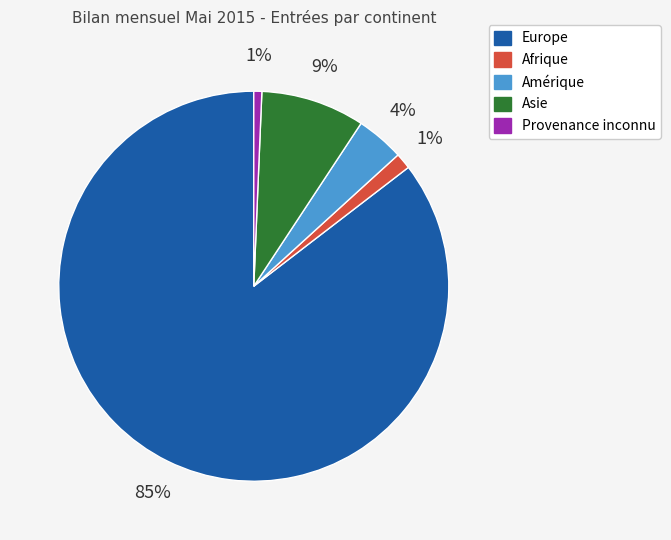

Is there a majority slice in this chart?

Yes